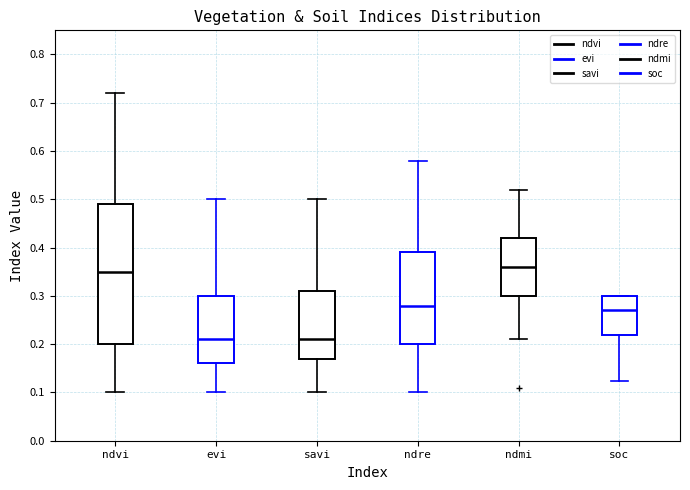

Which box is the tallest, from its lower edge to its upper edge?

ndvi